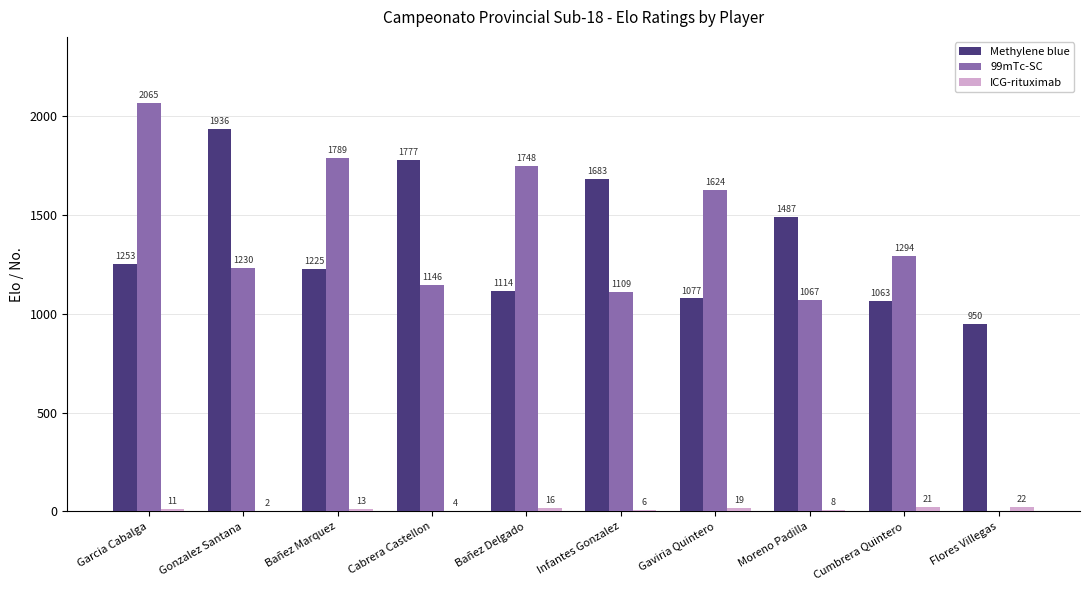

What is the total value across all series at Garcia Cabalga?

3329